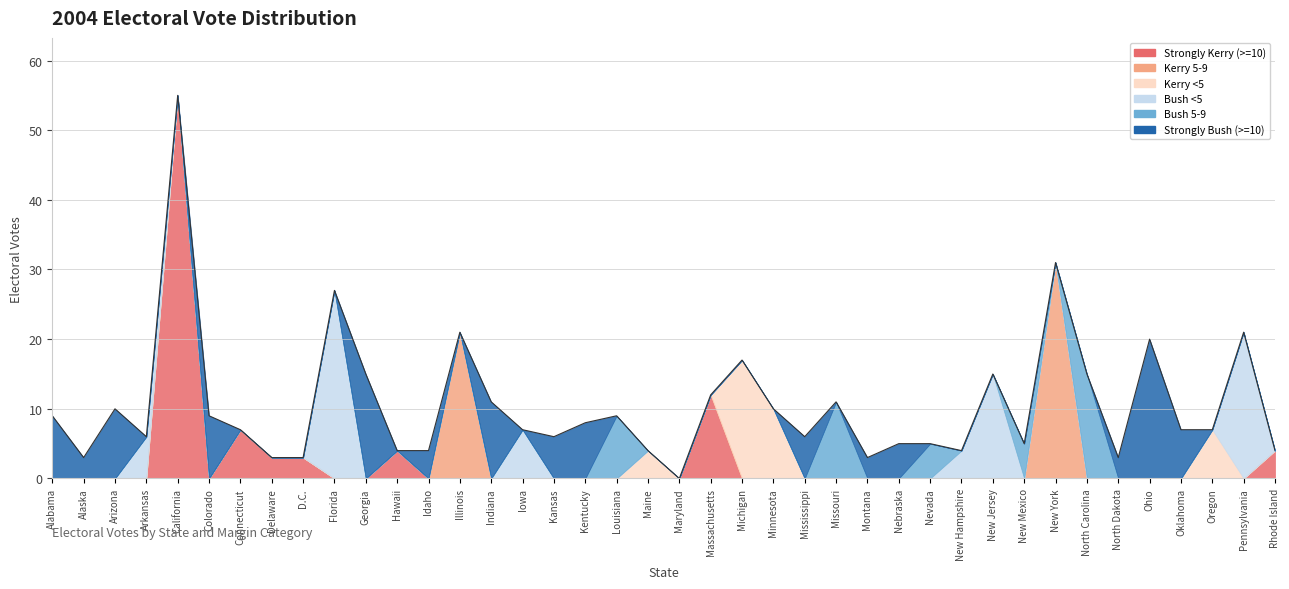

Reading right to left, list all the values displayed in this chart.

Strongly Kerry (>=10): 4	0	0	0	0	0	0	0	0	0	0	0	0	0	0	0	0	0	12	0	0	0	0	0	0	0	0	0	4	0	0	3	3	7	0	55	0	0	0	0
Kerry 5-9: 0	0	0	0	0	0	0	31	0	0	0	0	0	0	0	0	0	0	0	0	0	0	0	0	0	0	21	0	0	0	0	0	0	0	0	0	0	0	0	0
Kerry <5: 0	0	7	0	0	0	0	0	0	0	0	0	0	0	0	0	10	17	0	0	4	0	0	0	0	0	0	0	0	0	0	0	0	0	0	0	0	0	0	0
Bush <5: 0	21	0	0	0	0	0	0	0	15	4	0	0	0	0	0	0	0	0	0	0	0	0	0	7	0	0	0	0	0	27	0	0	0	0	0	6	0	0	0
Bush 5-9: 0	0	0	0	0	0	15	0	5	0	0	5	0	0	11	0	0	0	0	0	0	9	0	0	0	0	0	0	0	0	0	0	0	0	0	0	0	0	0	0
Strongly Bush (>=10): 0	0	0	7	20	3	0	0	0	0	0	0	5	3	0	6	0	0	0	0	0	0	8	6	0	11	0	4	0	15	0	0	0	0	9	0	0	10	3	9